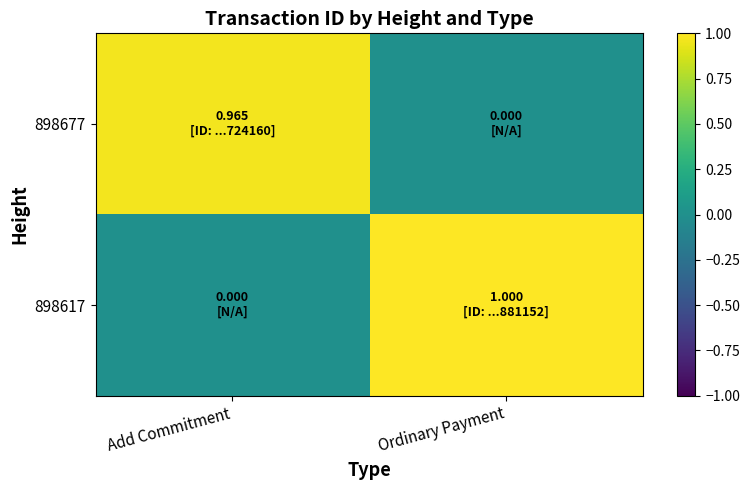

Which series has the largest total across all categories?

898617